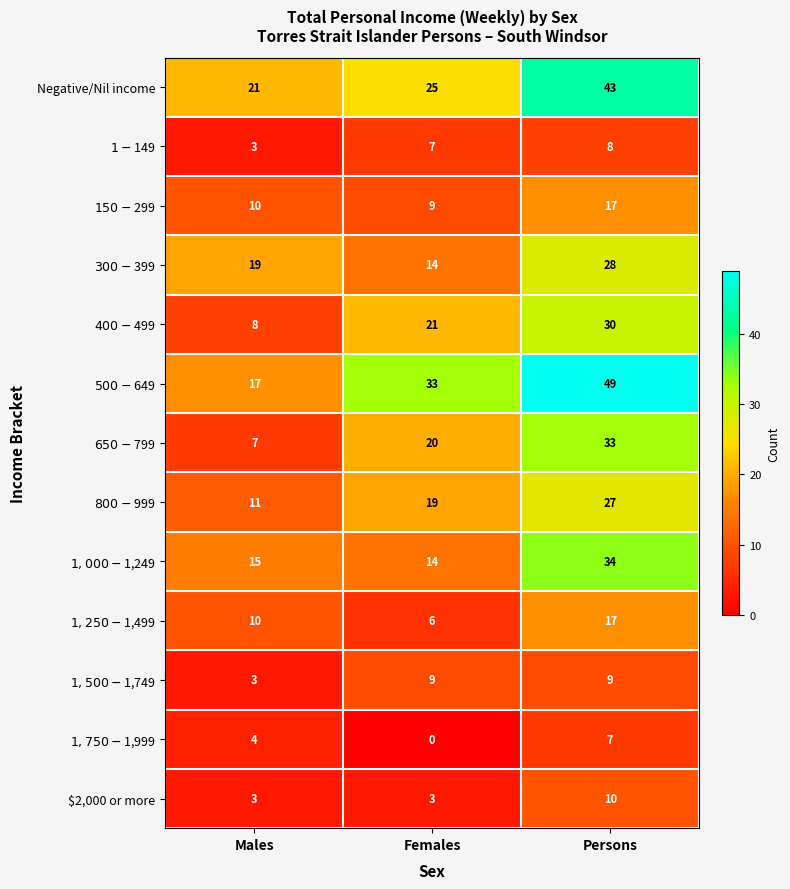

What is the spread (max minus min) of values at Persons?

42